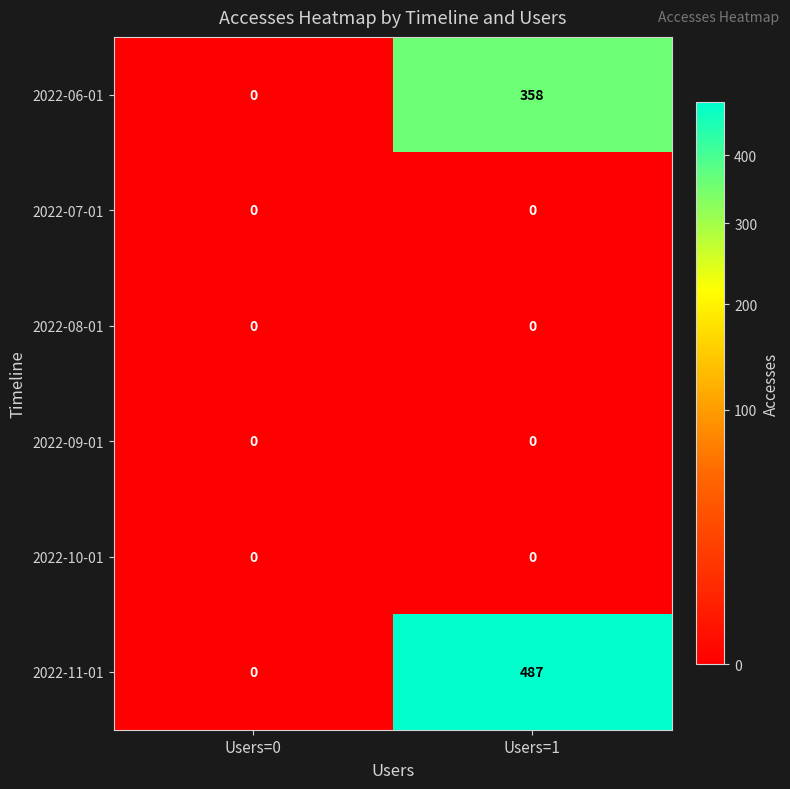

At how many categories does at least one series exceed 449?

1